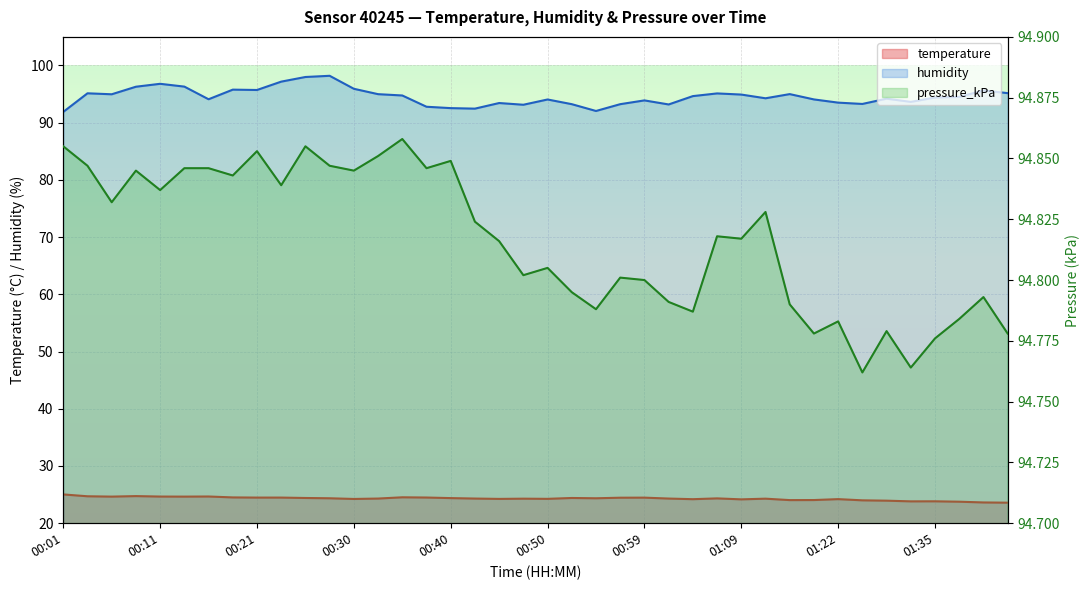

What is the difference between the maximum and second lowest values in the temperature series?

1.4